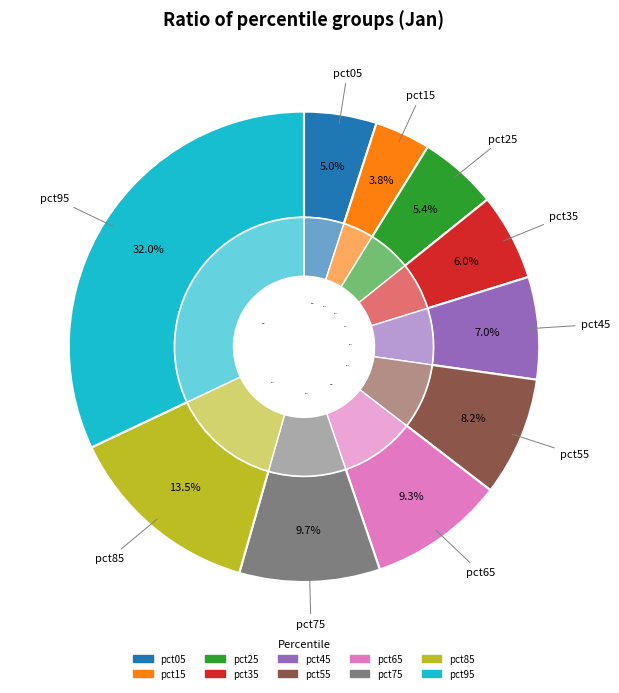

What is the total percentage of pct35 and pct95?

38.0%